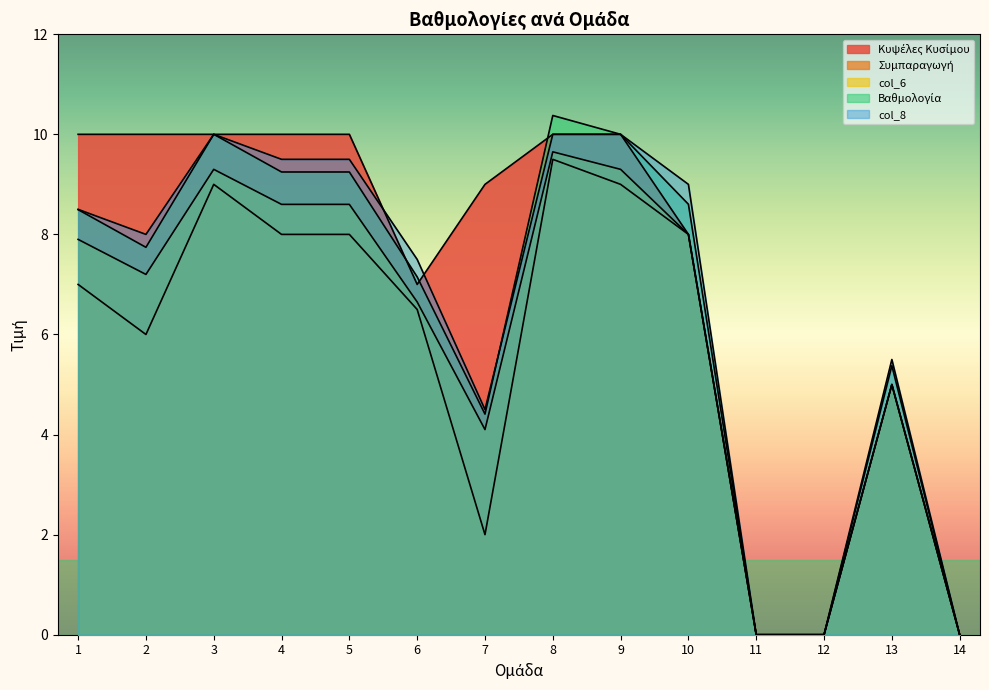

True or false: col_8 has a value of 13.5 at 1.

False